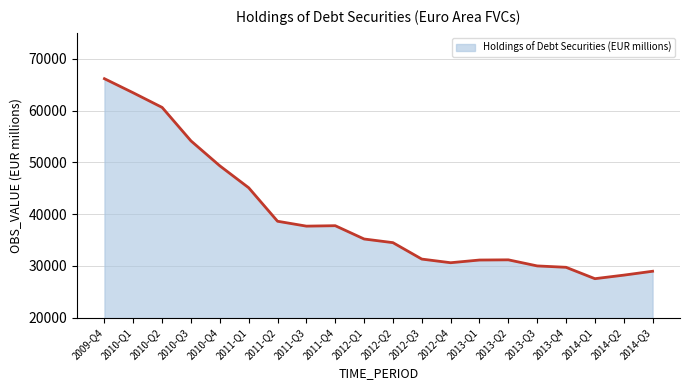

Approximately how many times larger is the value at 2010-Q2 compared to 2013-Q2?

1.9